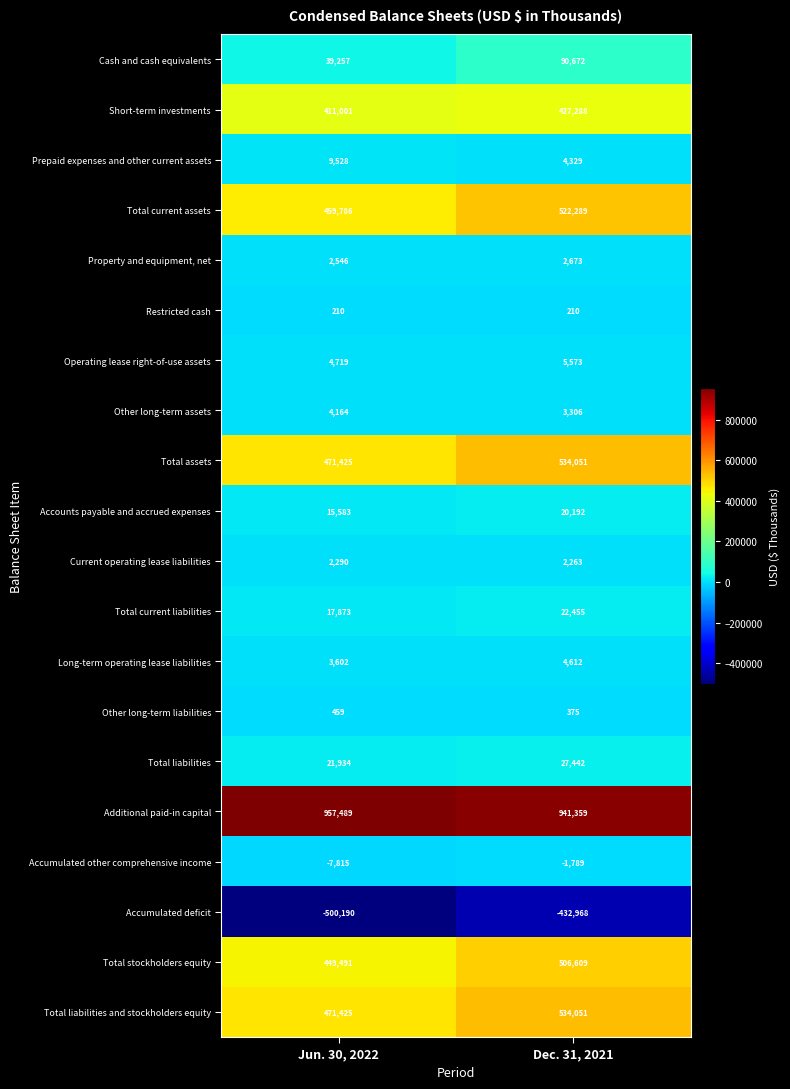

What is the total value across all series at Dec. 31, 2021?

3214992